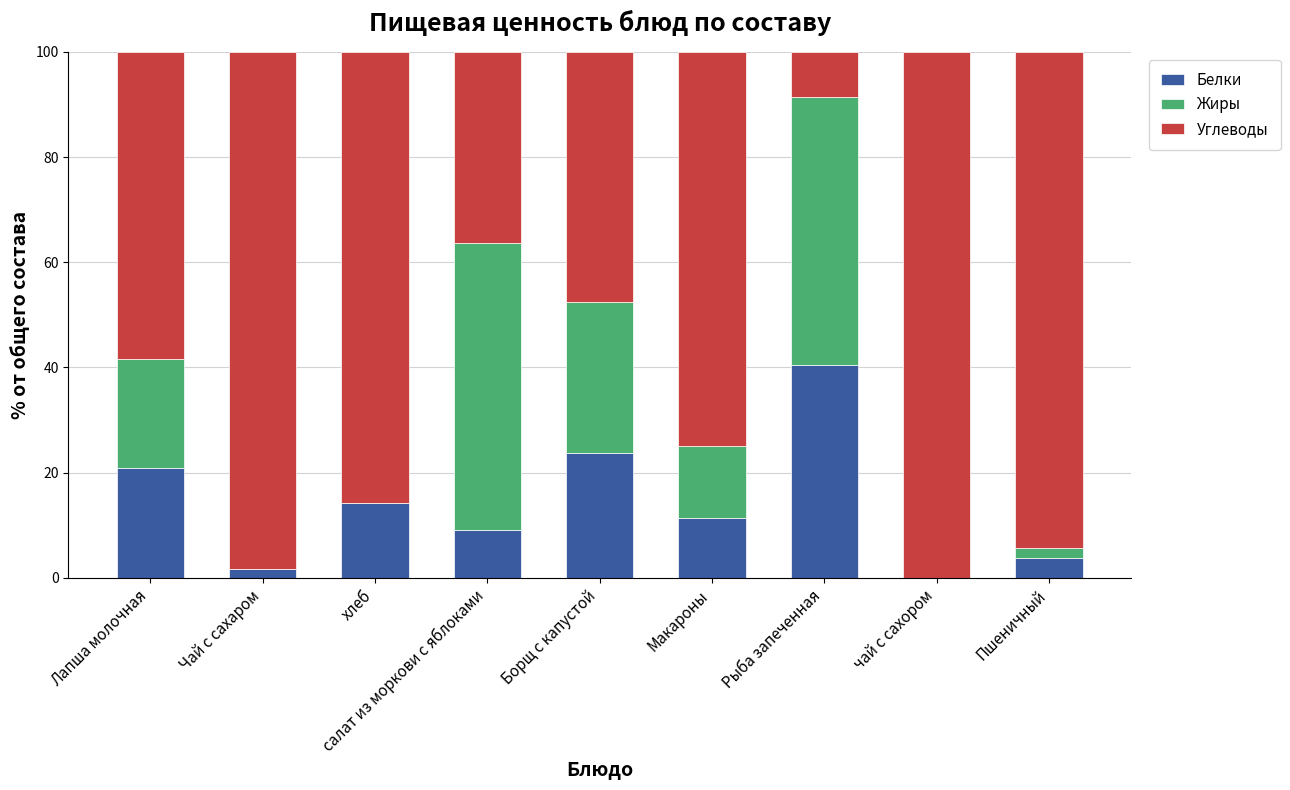

Read the Белки value at салат из моркови с яблоками.

9.1